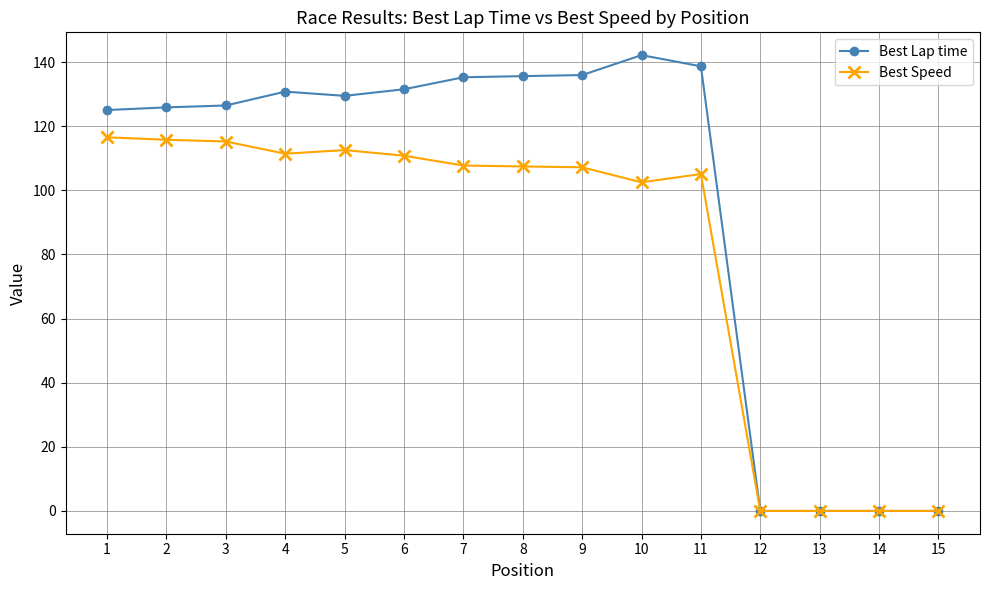

What value does the Best Lap time series have at 7?

135.3